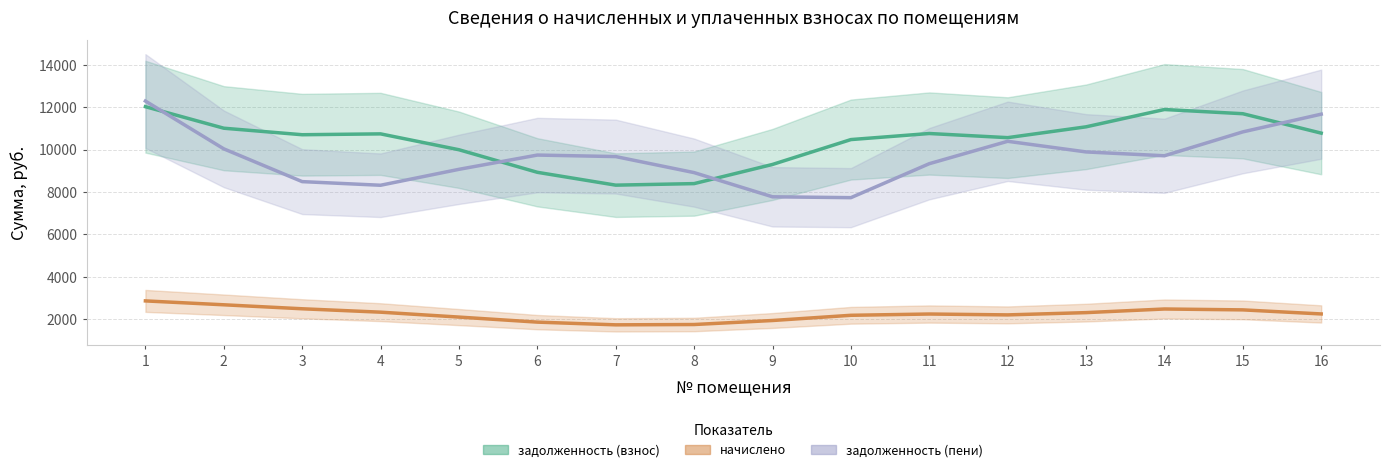

How many data points does each series have?

16